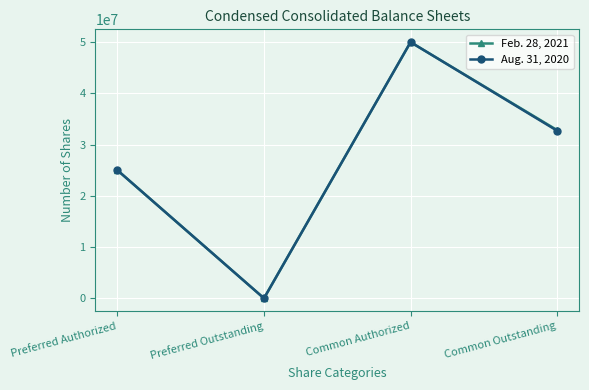

True or false: Feb. 28, 2021 has a value of 0 at Preferred Outstanding.

True